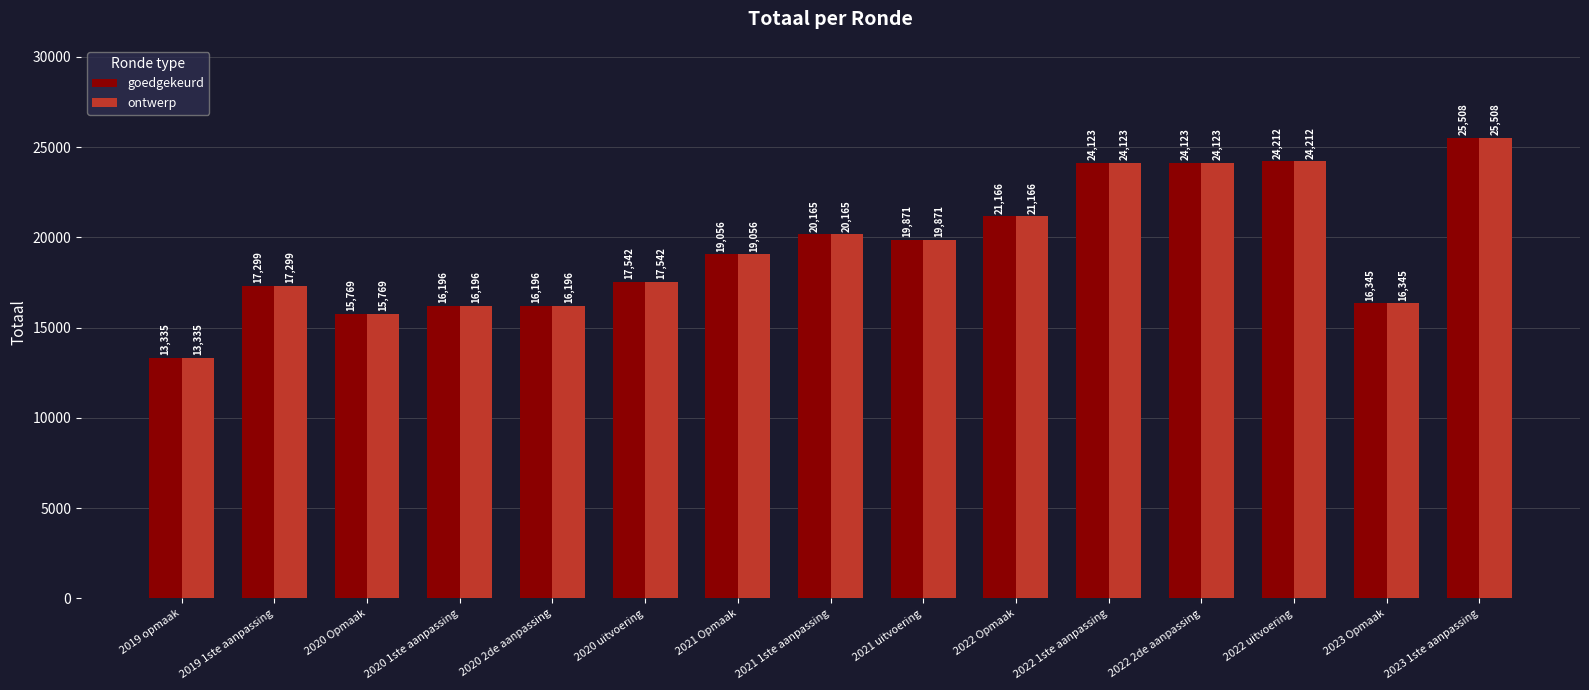

How many bars are there in total?

30